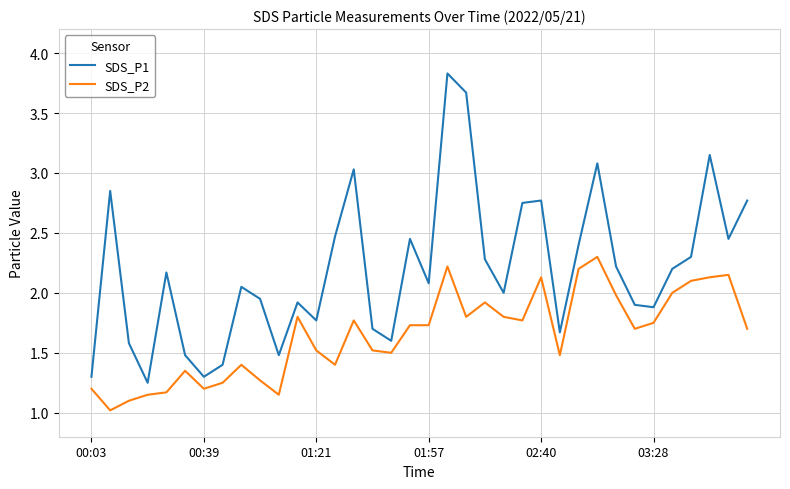

True or false: SDS_P1 and SDS_P2 cross at least once.

False